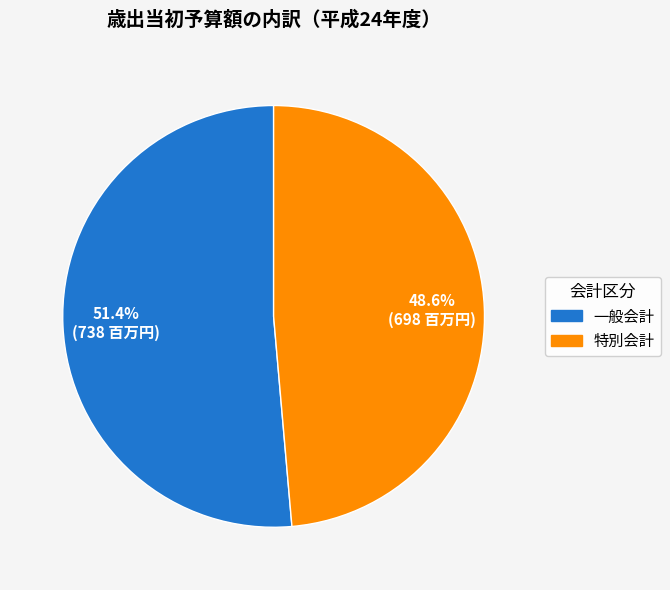

Does any single category account for the majority?

Yes